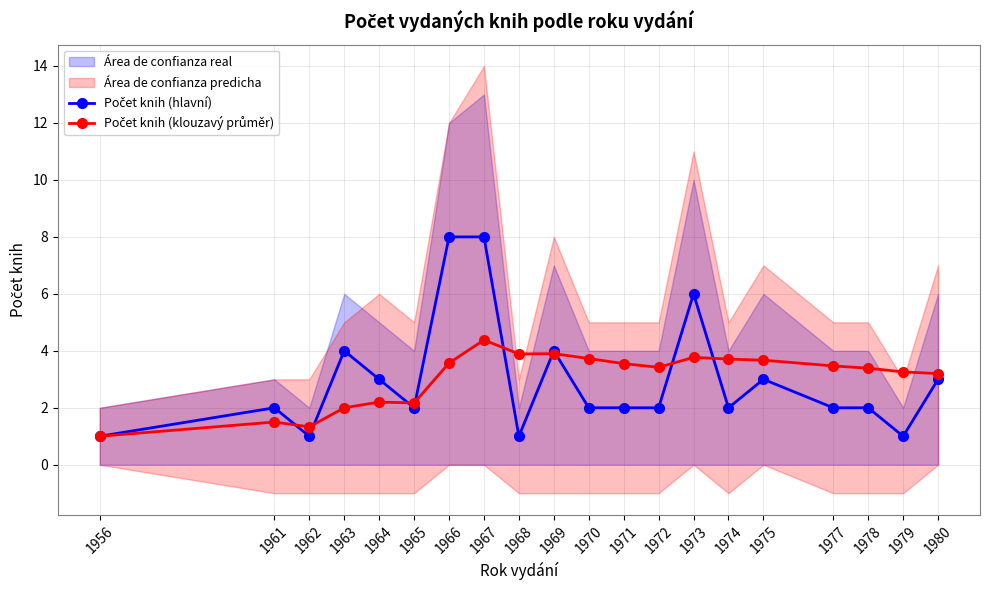

How many lines are shown in the chart?

2